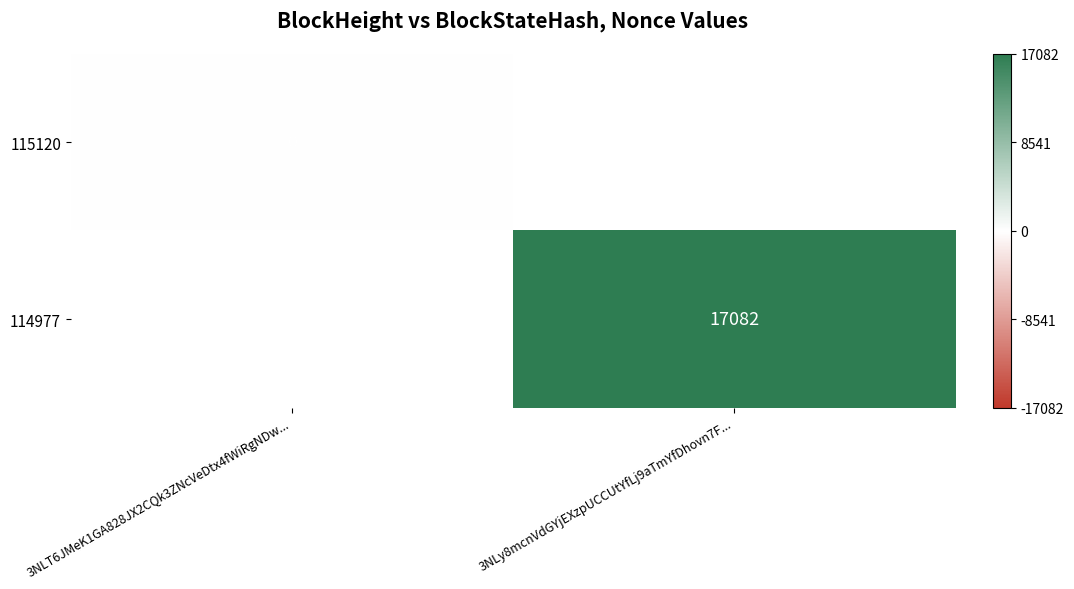

Is it true that 114977 equals 17082 at 3NLy8mcnVdGYjEXzpUCCUtYfLj9aTmYfDhovn7F...?

True